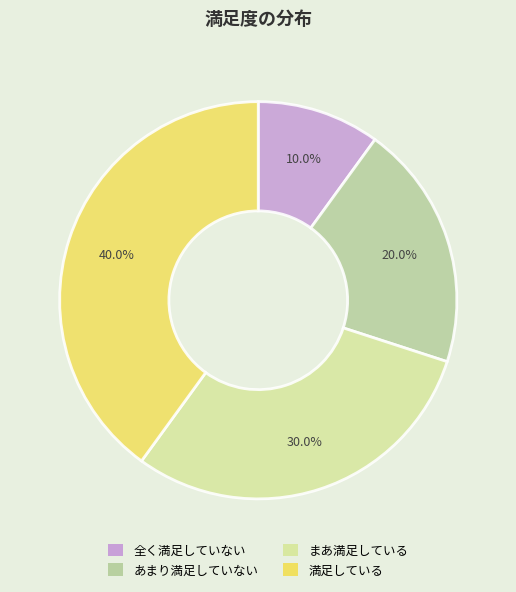

Does 満足している account for over 50% of the chart?

No